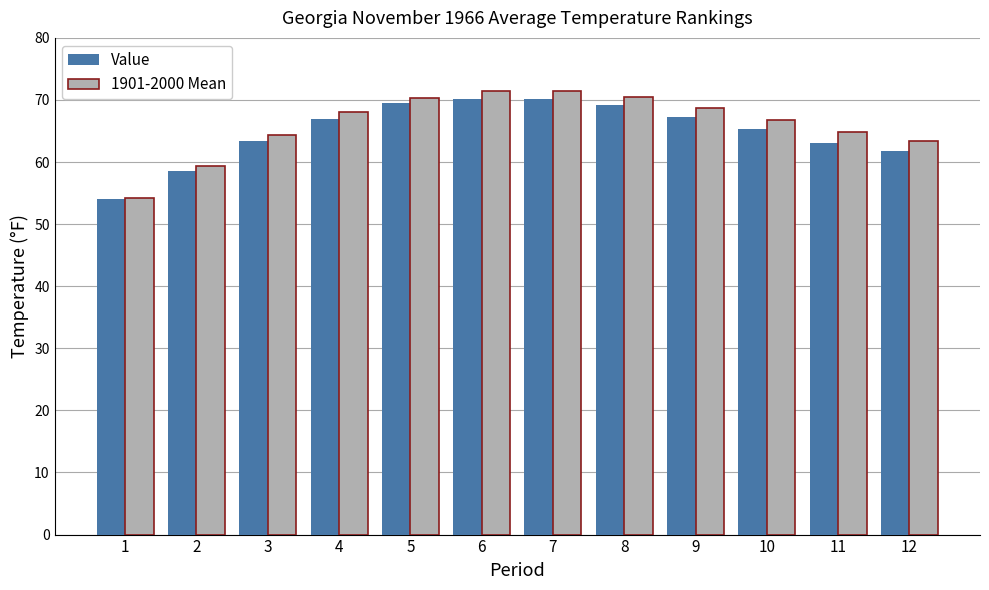

How many groups of bars are there?

12